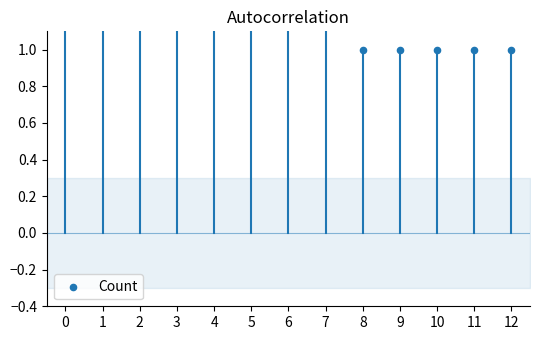

What is the change in value from 6 to 10?

-1